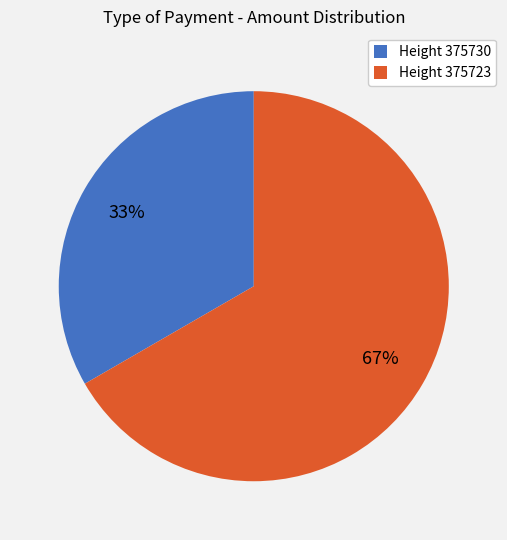

Does any single category account for the majority?

Yes